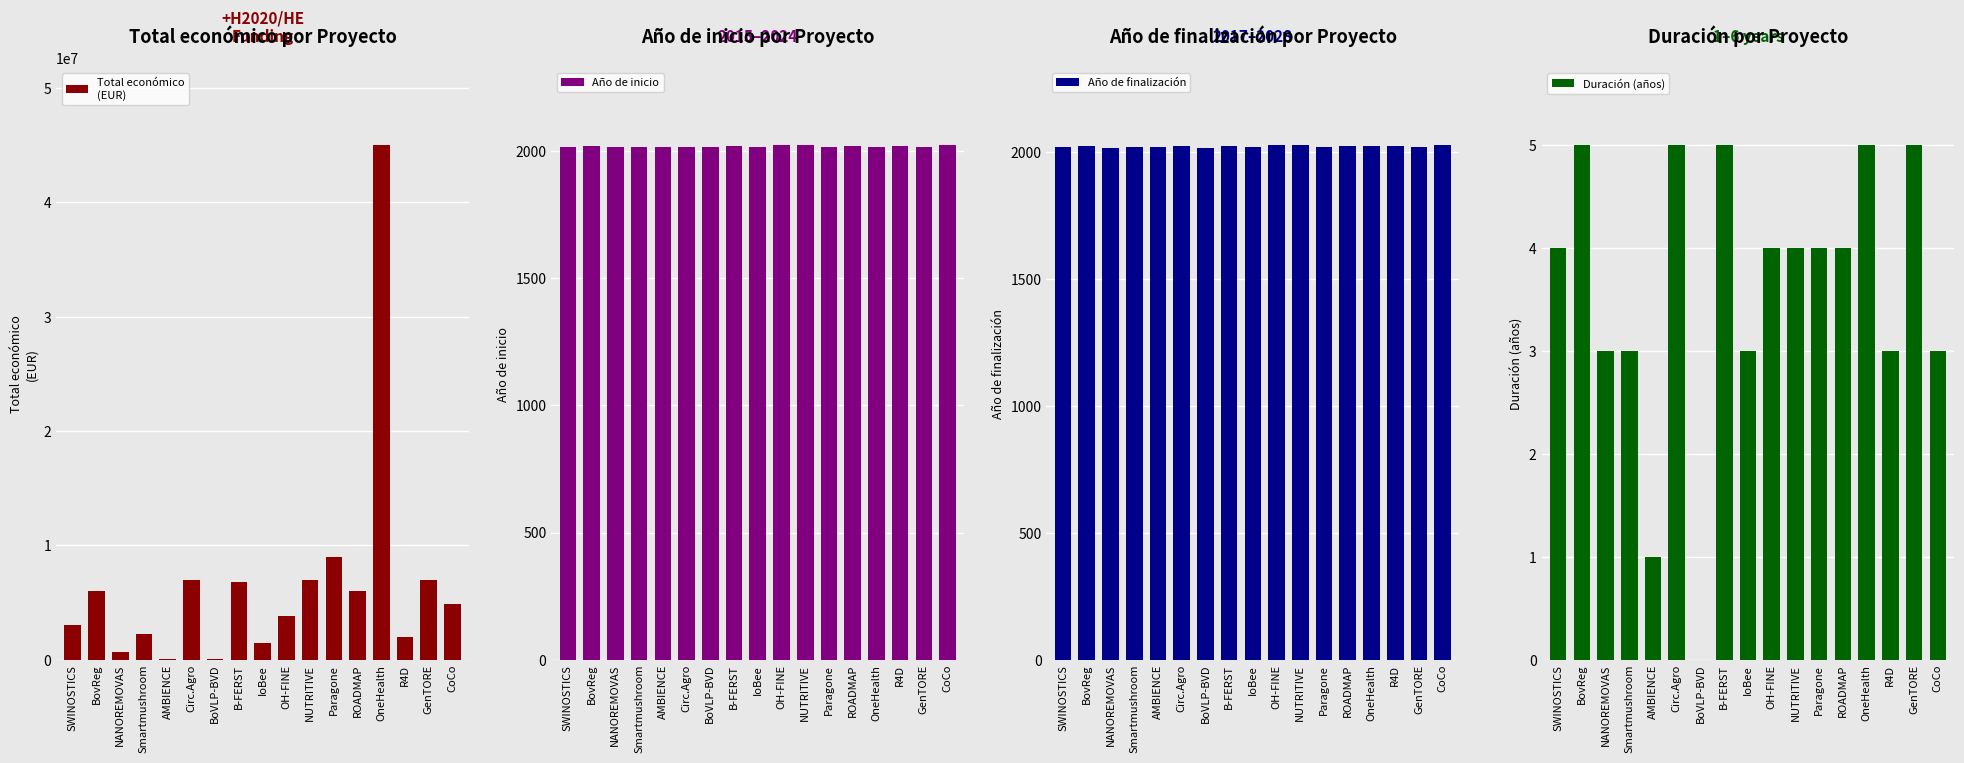

Which category has the lowest value across all series?

BoVLP-BVD